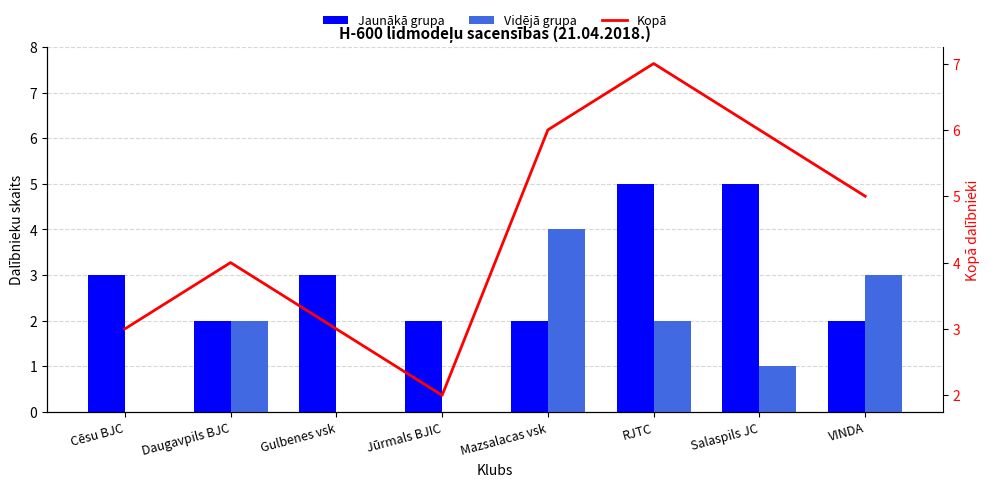

What position from the right is VINDA?

1